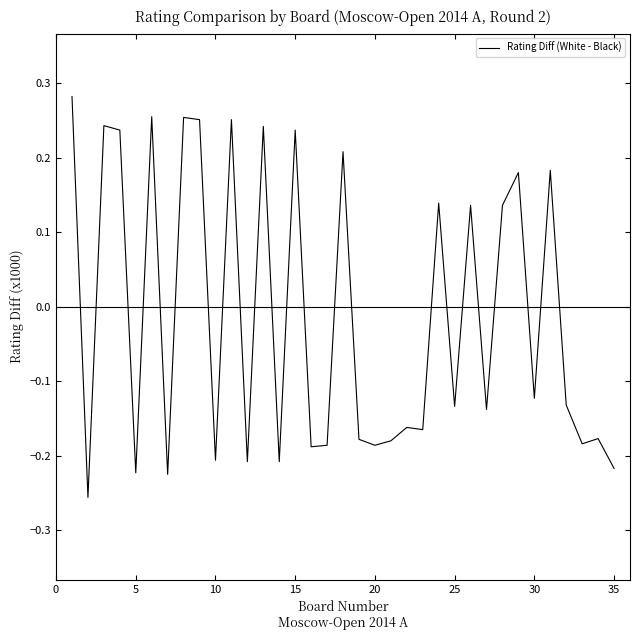

What is the difference between the maximum and minimum values?

0.5